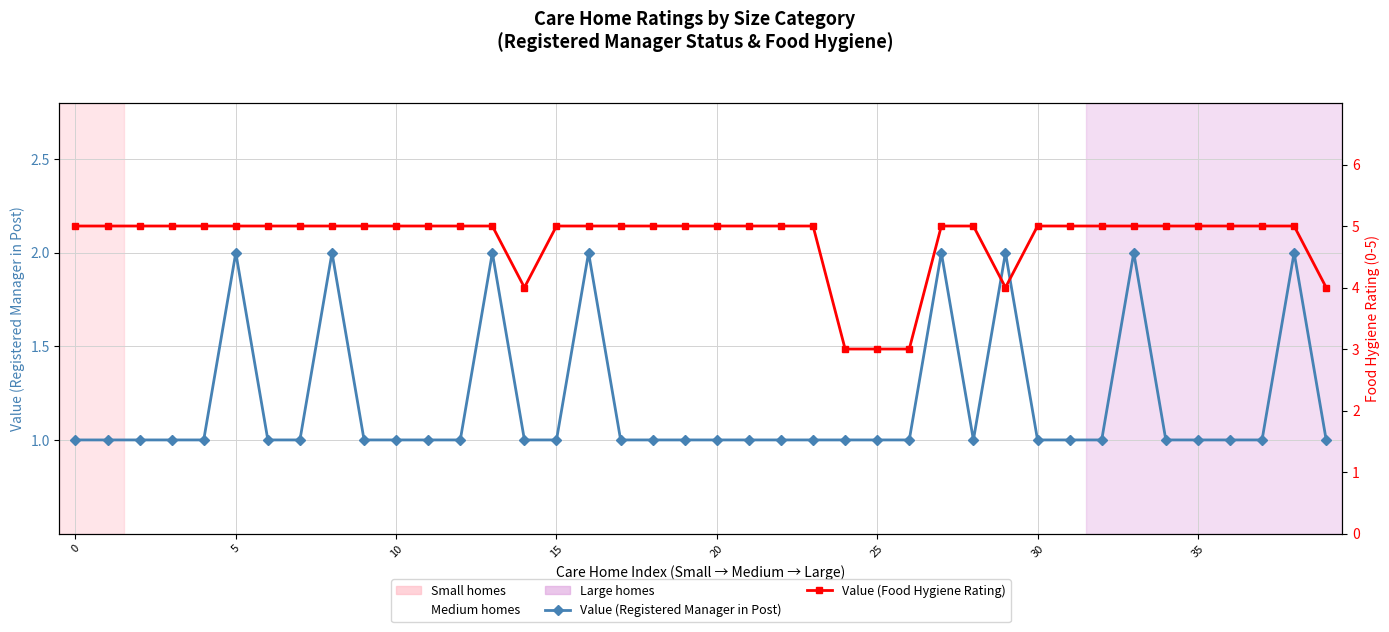

Rank the series by their maximum value, from lowest to highest.

Value (Registered Manager in Post), Value (Food Hygiene Rating)